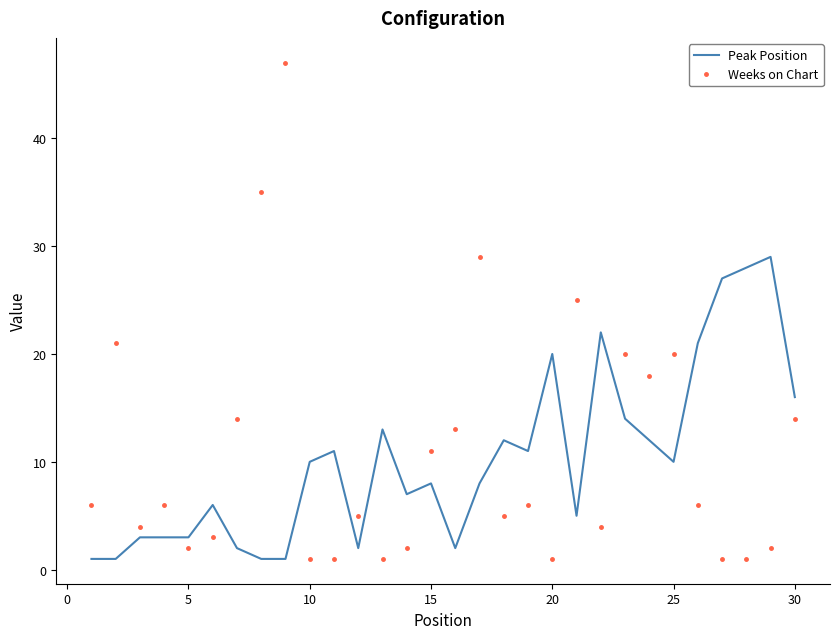

Rank the series by their maximum value, from lowest to highest.

Peak Position, Weeks on Chart